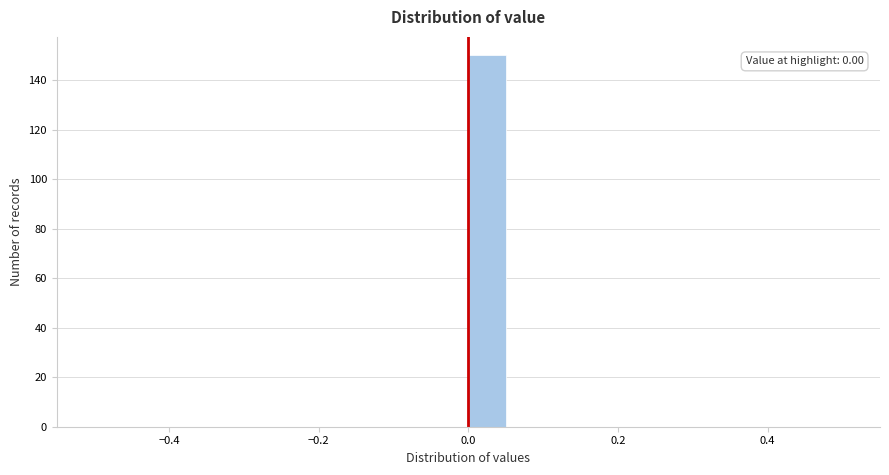

Read against the x-axis, roughly where is the centre of the tallest bar?

0.02